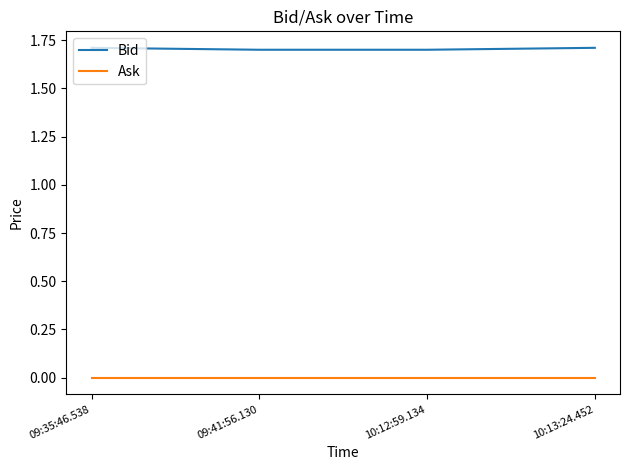

Which series has the widest spread of values?

Bid